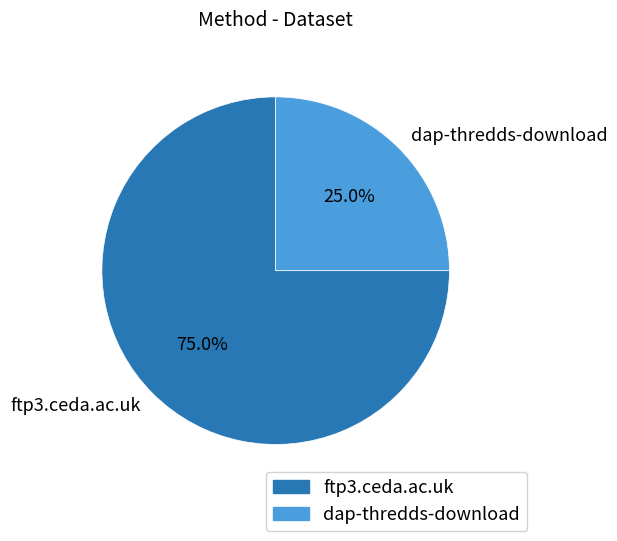

To the nearest percent, what is the difference between the largest and smallest slice percentages?

50%